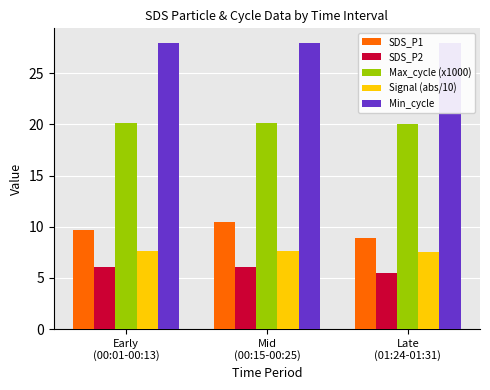

The value of Max_cycle (x1000) at Mid
(00:15-00:25) is 29.6. True or false?

False